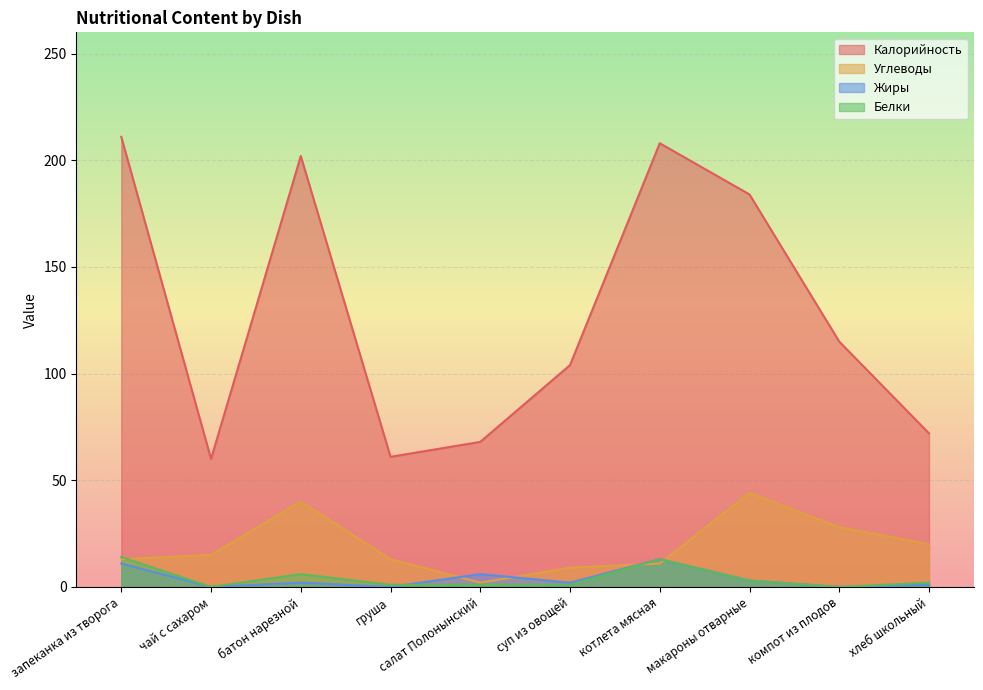

Which label corresponds to the smallest value in the chart?

чай с сахаром